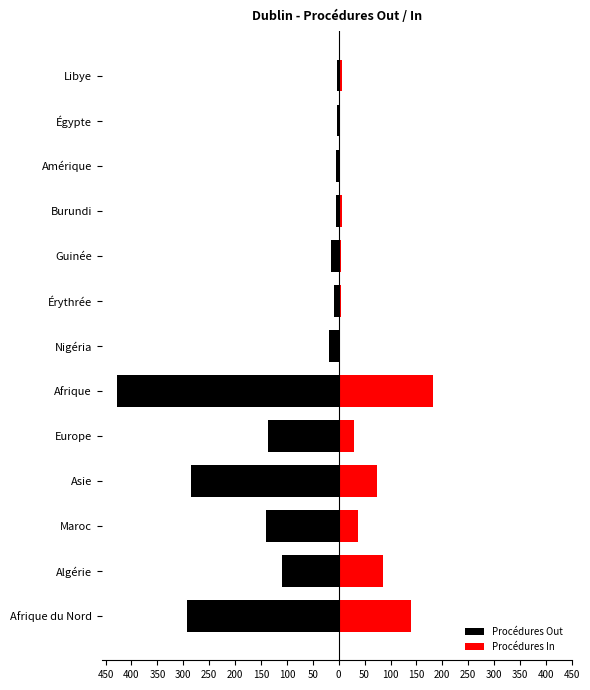

Rank the series at Algérie from lowest to highest value.

Procédures Out, Procédures In